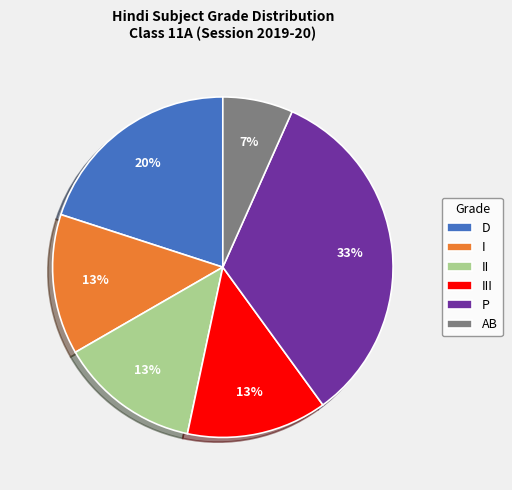

To the nearest percent, what is the difference between the III and P slice percentages?

20%